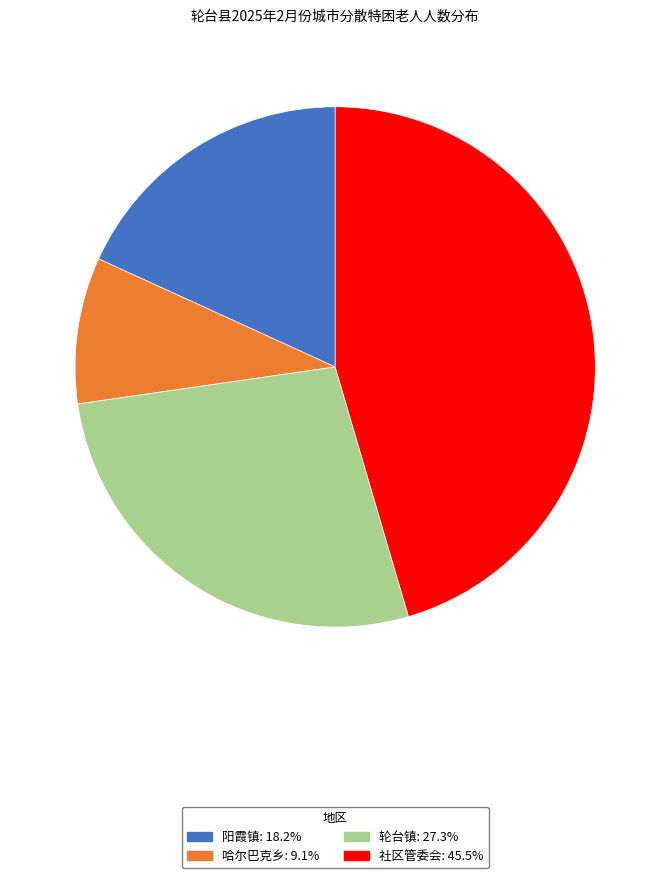

Is there a majority slice in this chart?

No